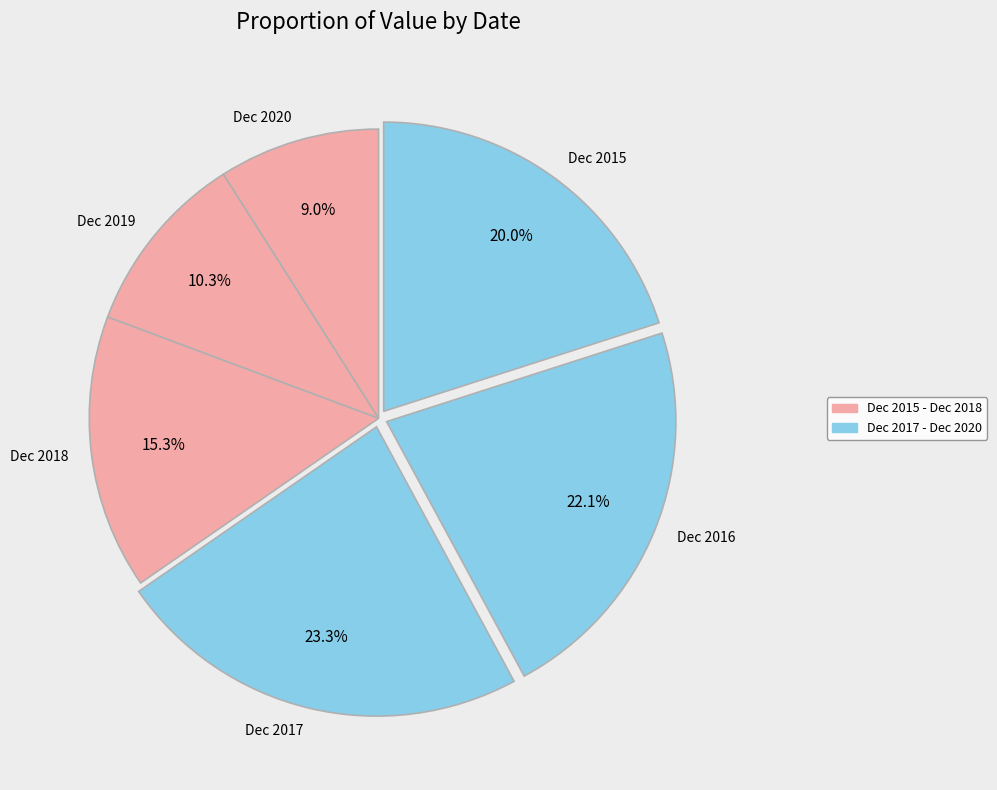

Do Dec 2020 and Dec 2019 together represent more than half of the pie?

No